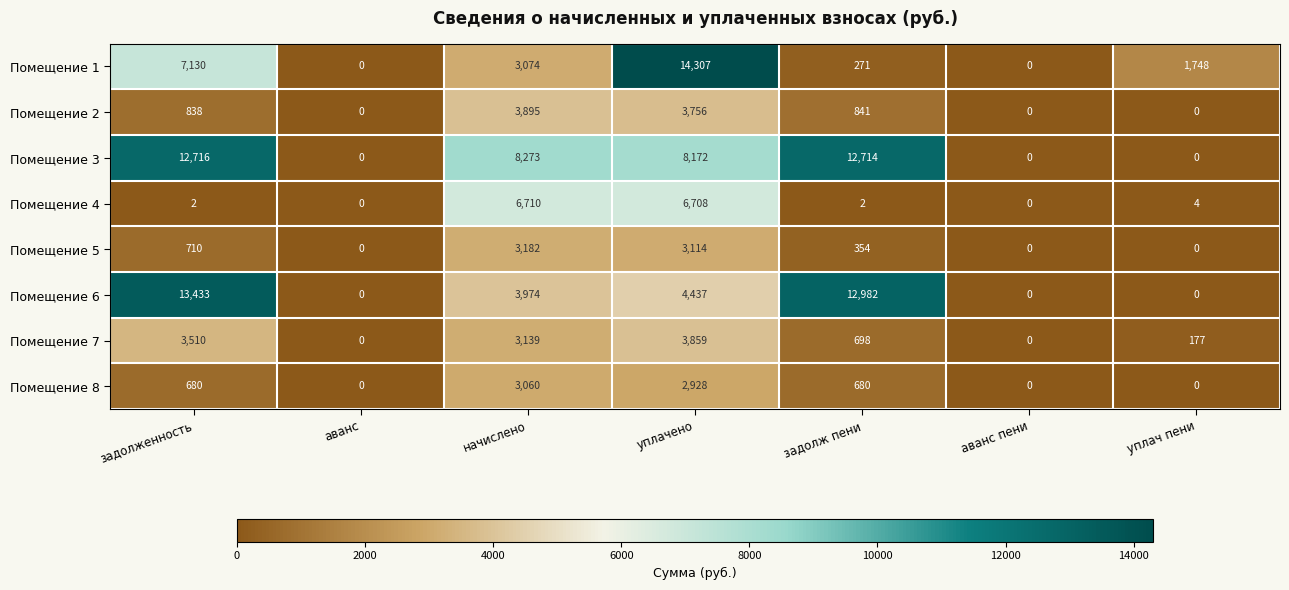

True or false: Помещение 2 has a value of 0 at аванс.

True